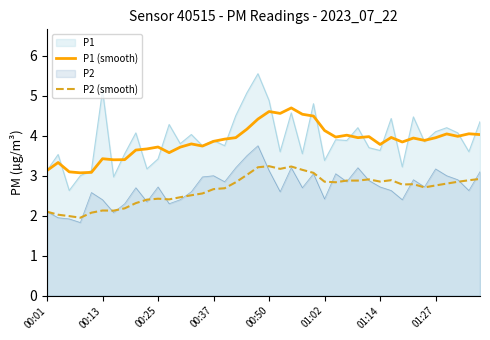

What is the maximum value for P1 (smooth)?

4.7